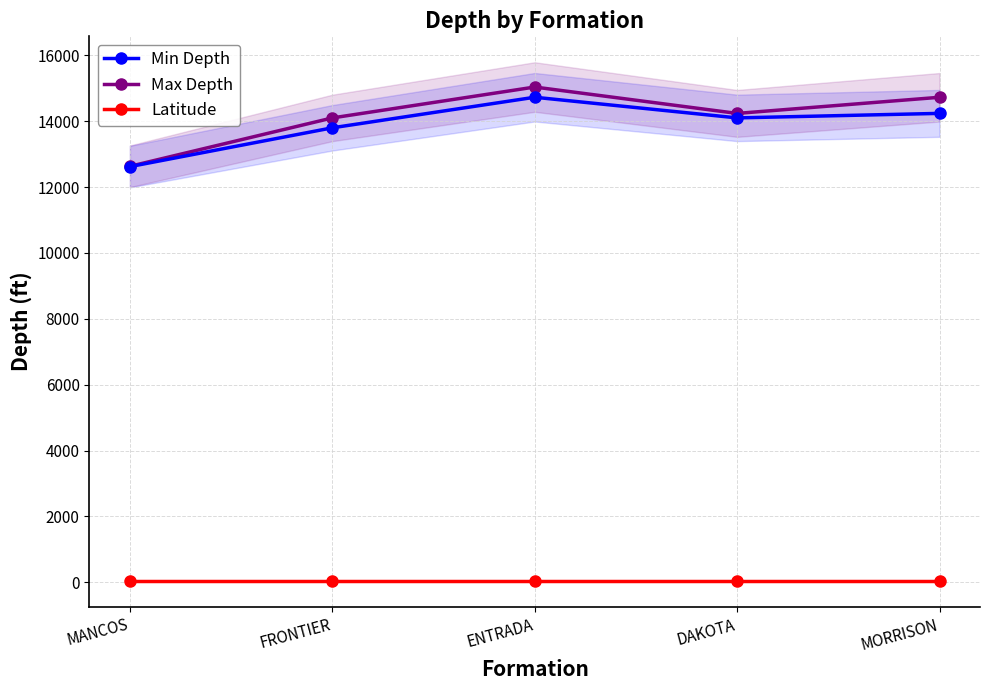

What is the difference between the maximum and minimum values in the Min Depth series?

2106.0